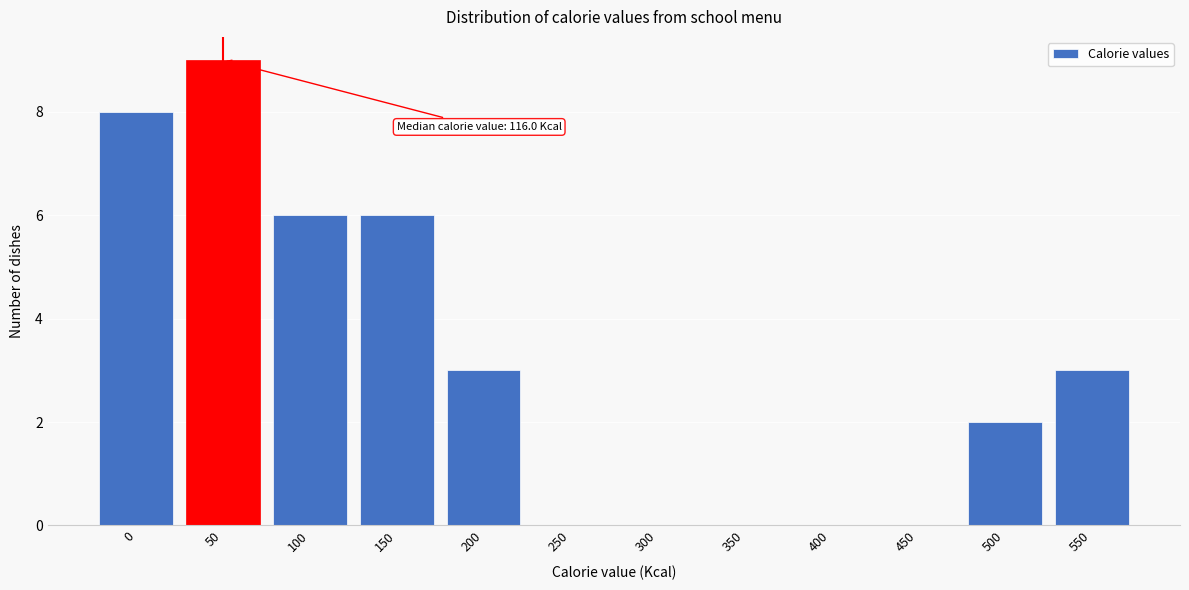

Reading left to right, transcribe all the data shown in this chart.

0=8	50=9	100=6	150=6	200=3	250=0	300=0	350=0	400=0	450=0	500=2	550=3